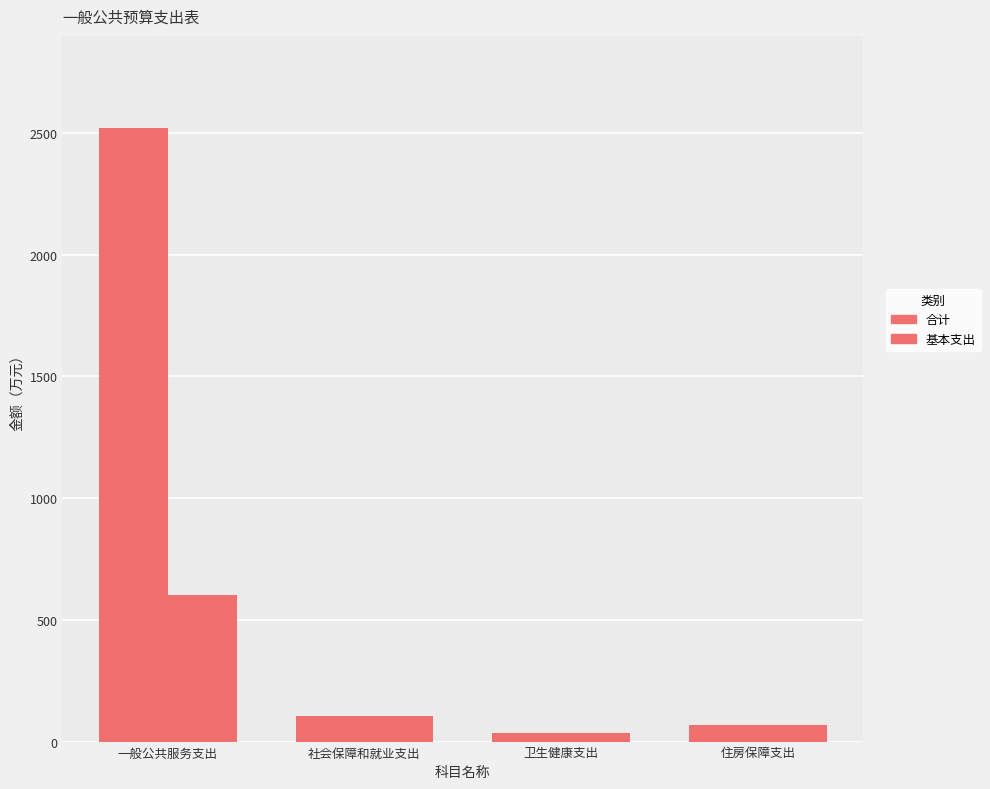

How many categories are shown in the chart?

4